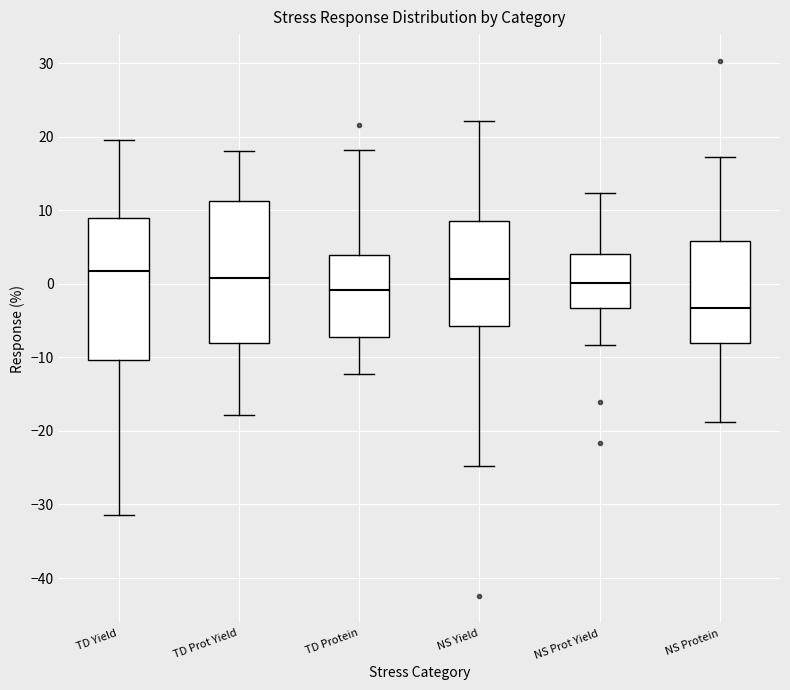

Reading left to right, read every box against the y-axis: the position of its median line, the range the box covers, and the ends of its whiskers. The values are not printed on the chart, so give them approximately, as read against the axis.

TD Yield: median 2, box -10 to 9, whiskers -31 to 20
TD Prot Yield: median 1, box -8 to 11, whiskers -18 to 18
TD Protein: median -1, box -7 to 4, whiskers -12 to 18
NS Yield: median 1, box -6 to 9, whiskers -25 to 22
NS Prot Yield: median 0, box -3 to 4, whiskers -8 to 12
NS Protein: median -3, box -8 to 6, whiskers -19 to 17